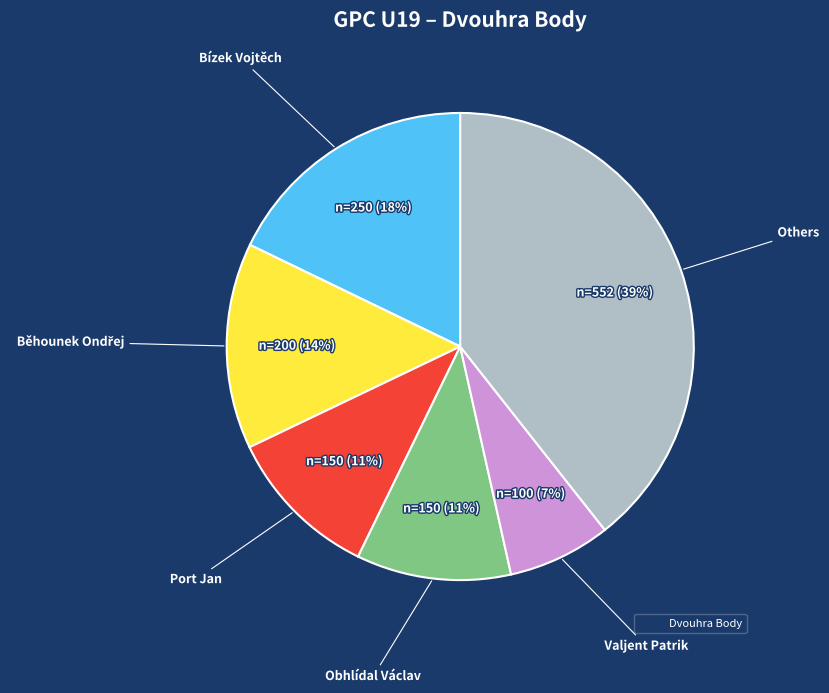

To the nearest percent, what is the average slice percentage?

17%